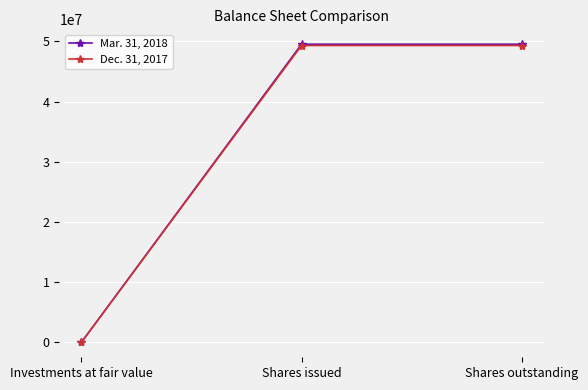

Reading right to left, list all the values displayed in this chart.

Mar. 31, 2018: Shares outstanding=49539000	Shares issued=49539000	Investments at fair value=3268
Dec. 31, 2017: Shares outstanding=49328000	Shares issued=49328000	Investments at fair value=3279